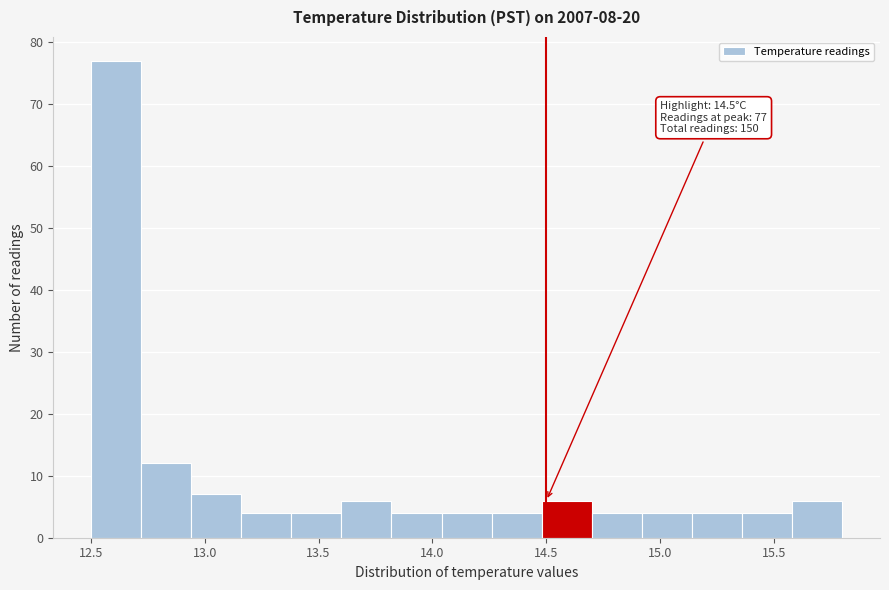

Over which range of the x-axis is the bar tallest?

12.50 to 12.72